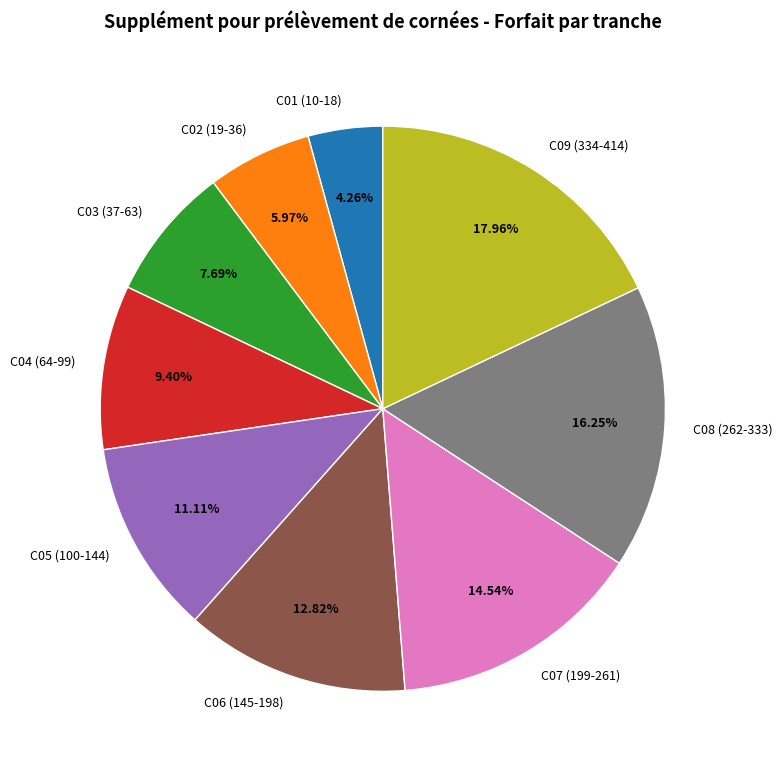

Between C02 (19-36) and C07 (199-261), which is larger?

C07 (199-261)